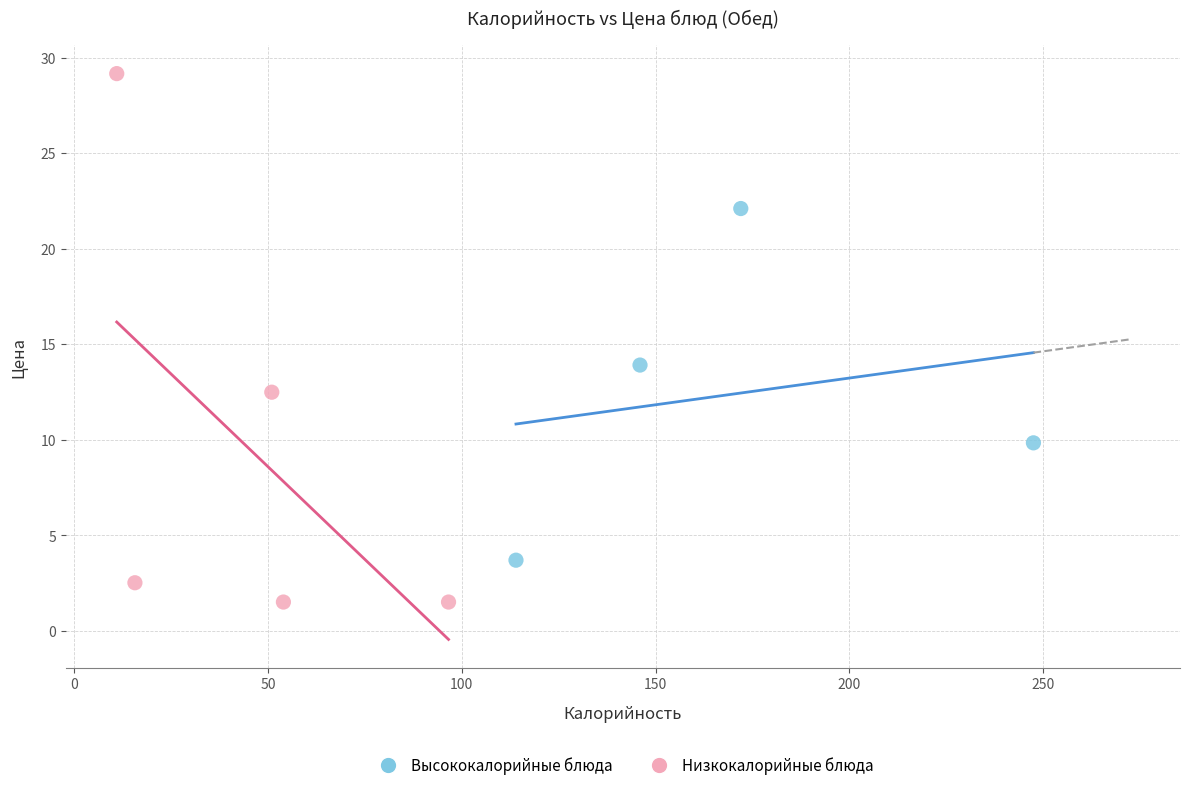

Which series contains the highest Y value?

Низкокалорийные блюда